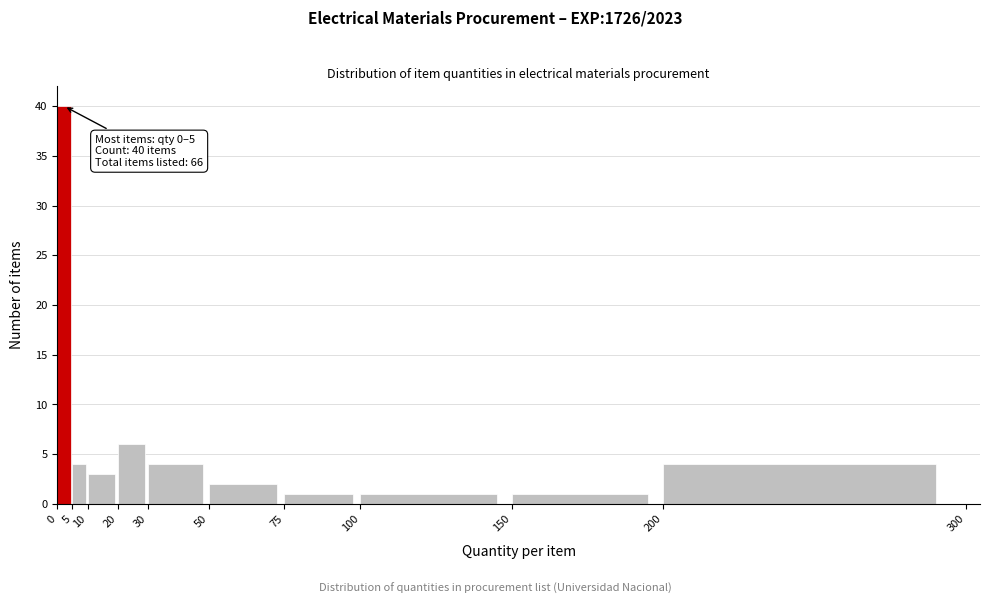

Over which range of the x-axis is the bar tallest?

0 to 5